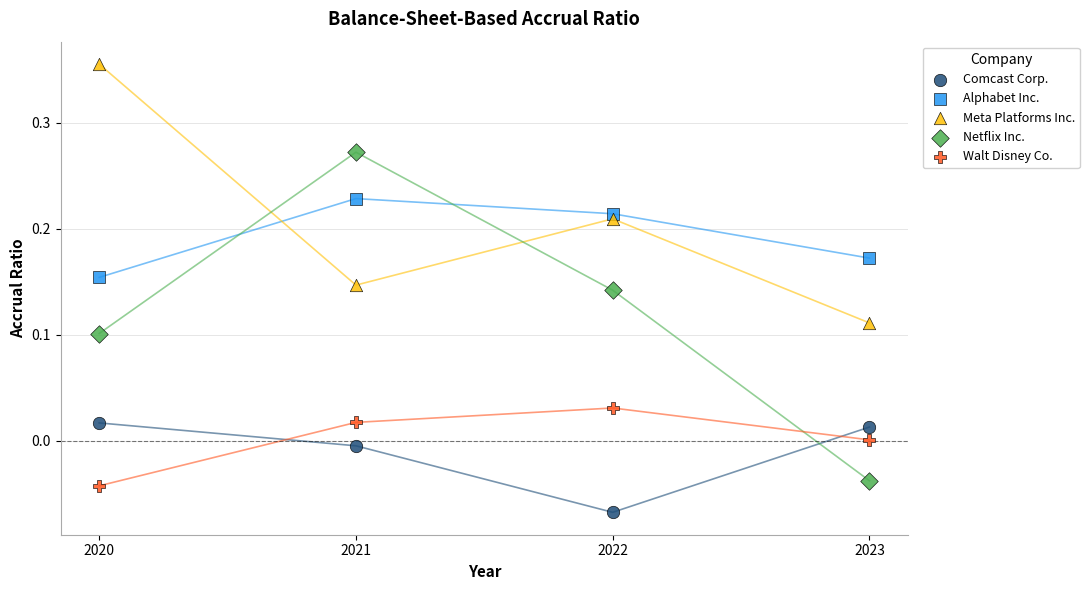

Which series contains the highest Y value?

Meta Platforms Inc.